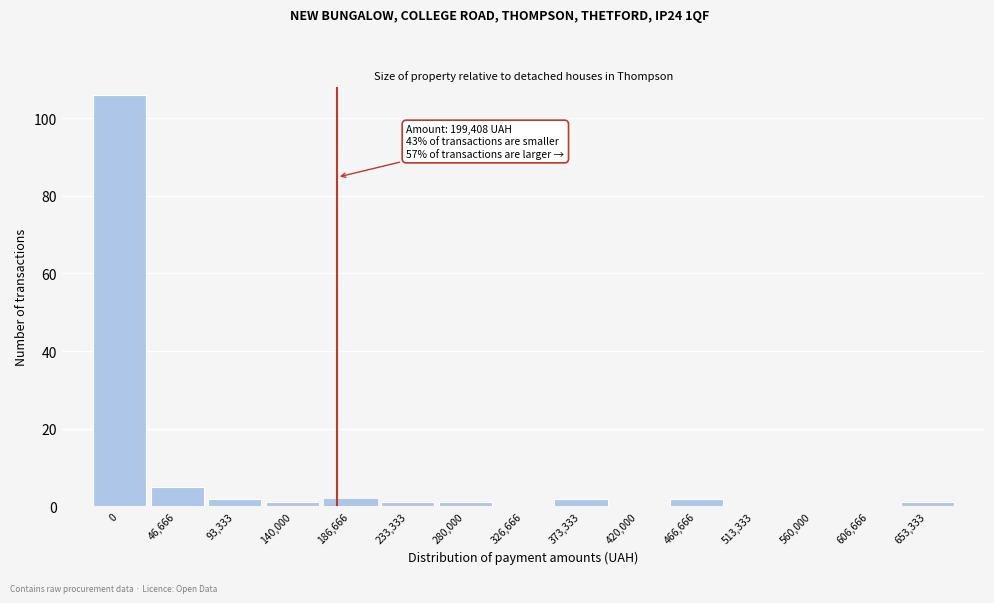

Reading left to right, extract all data points from this chart.

0=106	46,666=5	93,333=2	140,000=1	186,666=2	233,333=1	280,000=1	326,666=0	373,333=2	420,000=0	466,666=2	513,333=0	560,000=0	606,666=0	653,333=1